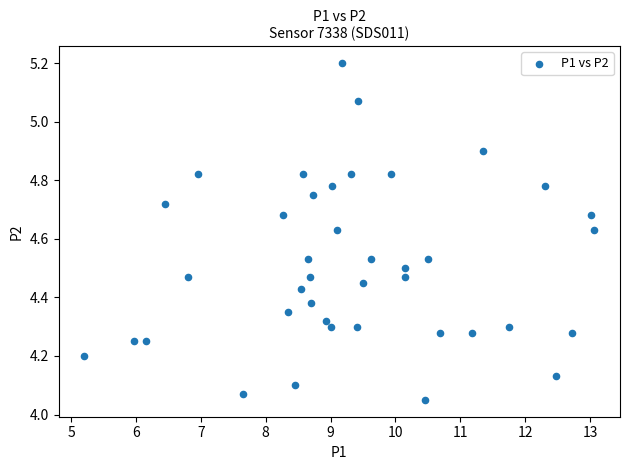

What is the range of X values (max minus min)?

7.9